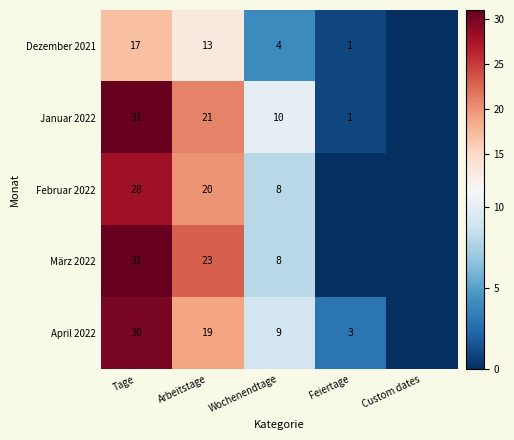

Which has a higher value, Tage or Feiertage?

Tage